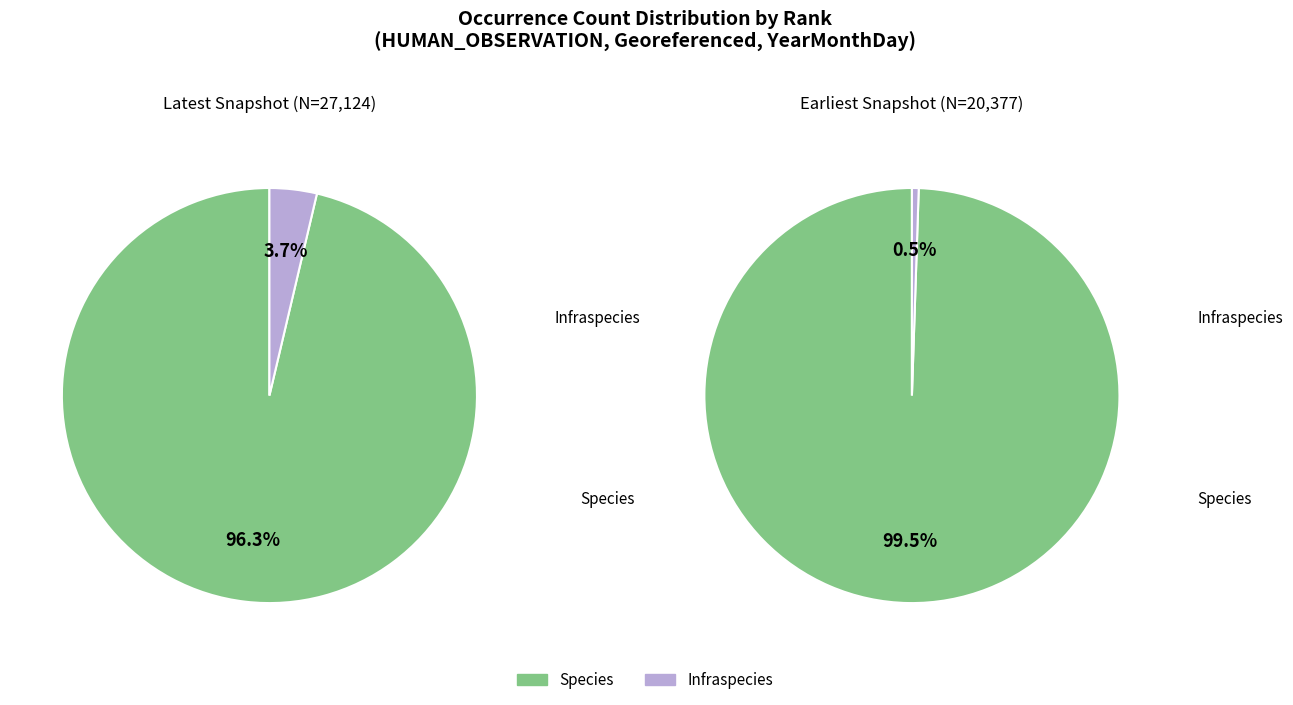

How many segments does this pie chart have?

2